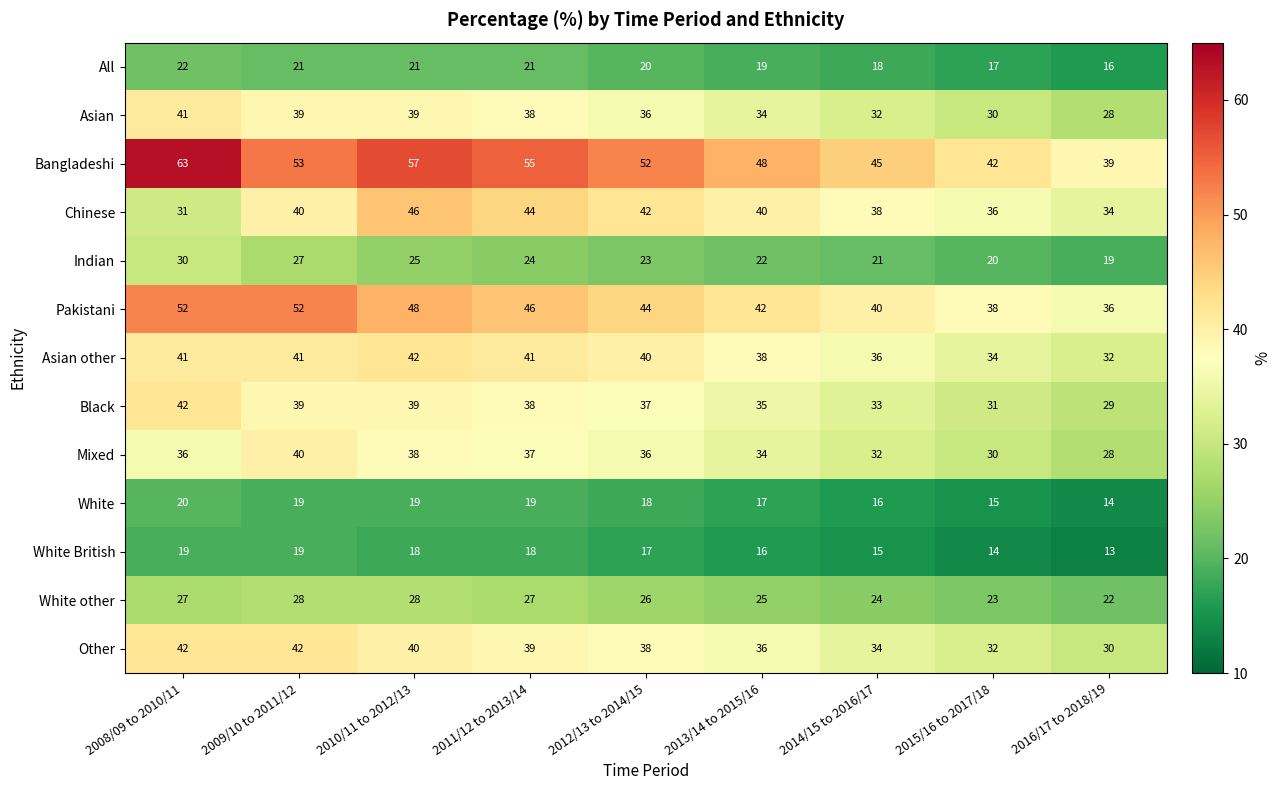

What value does the White other series have at 2014/15 to 2016/17?

24